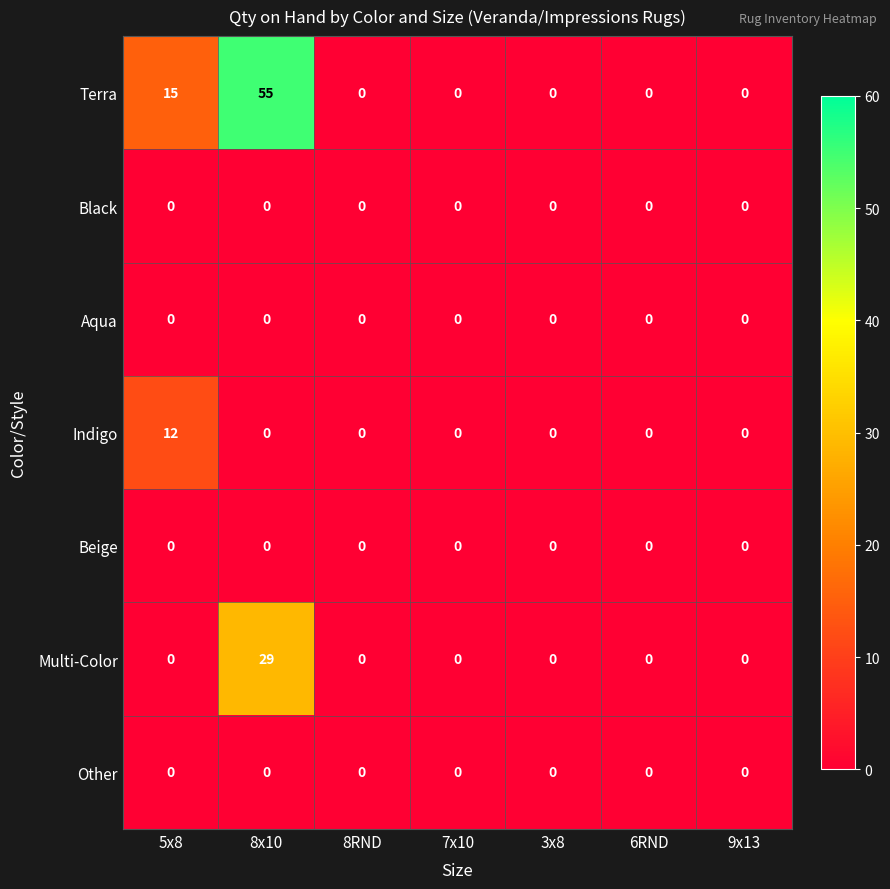

How many data points in Indigo are above 0?

1